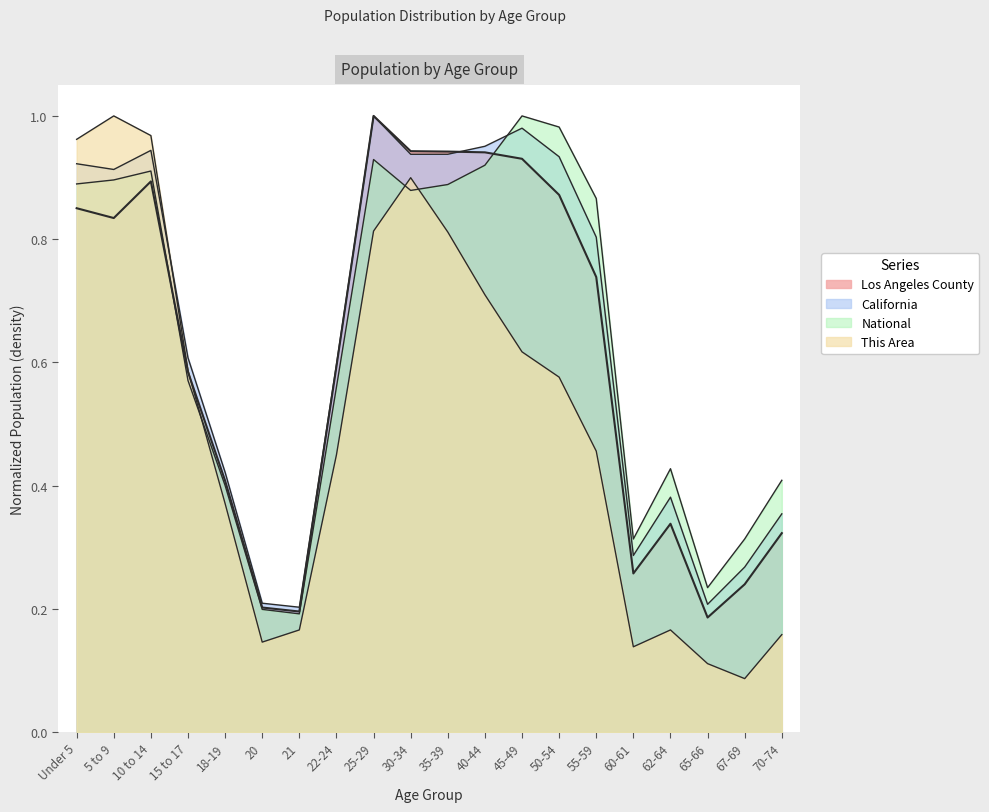

Which series has the largest total across all categories?

California